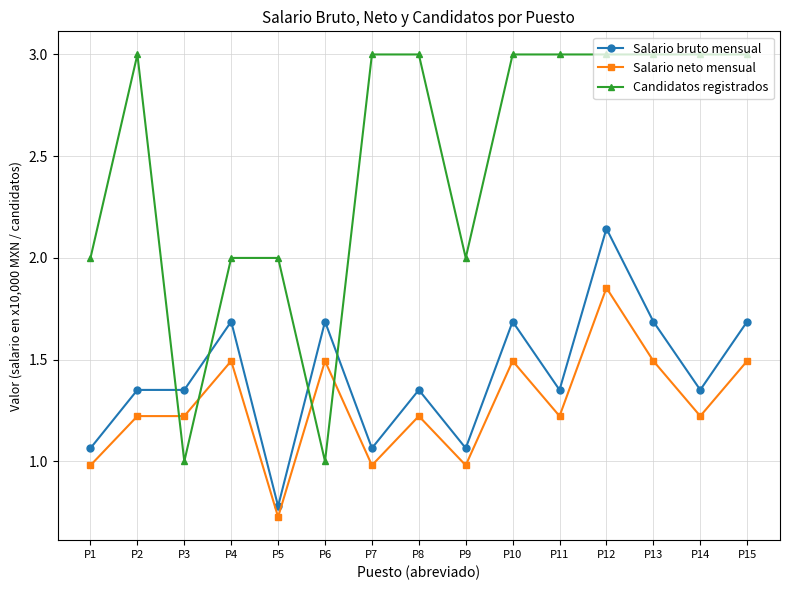

Between P5 and P6, which series saw the biggest shift?

Candidatos registrados